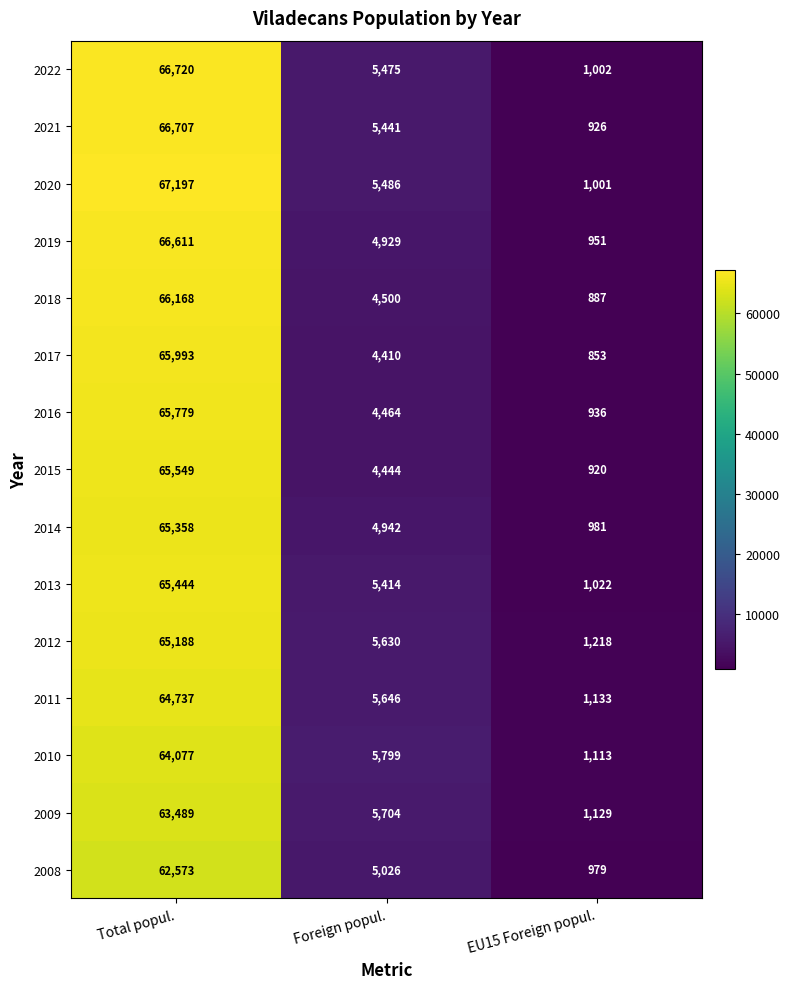

At how many categories does at least one series exceed 16746?

1